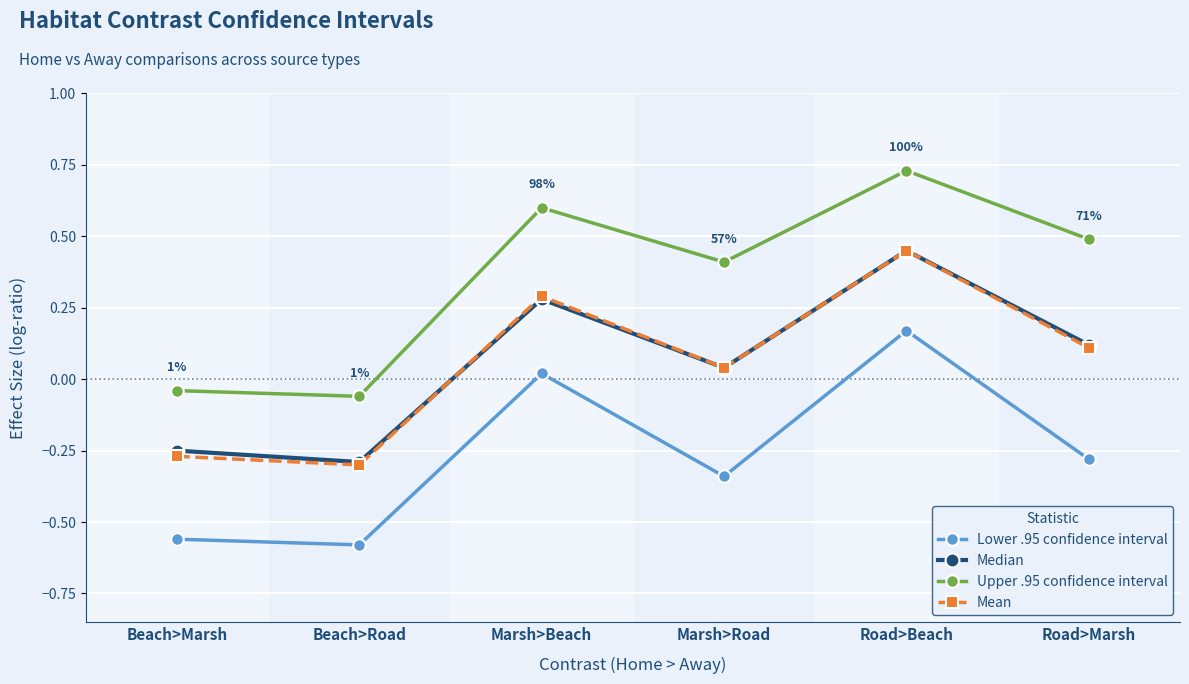

True or false: Mean and Upper .95 confidence interval intersect in this chart.

False